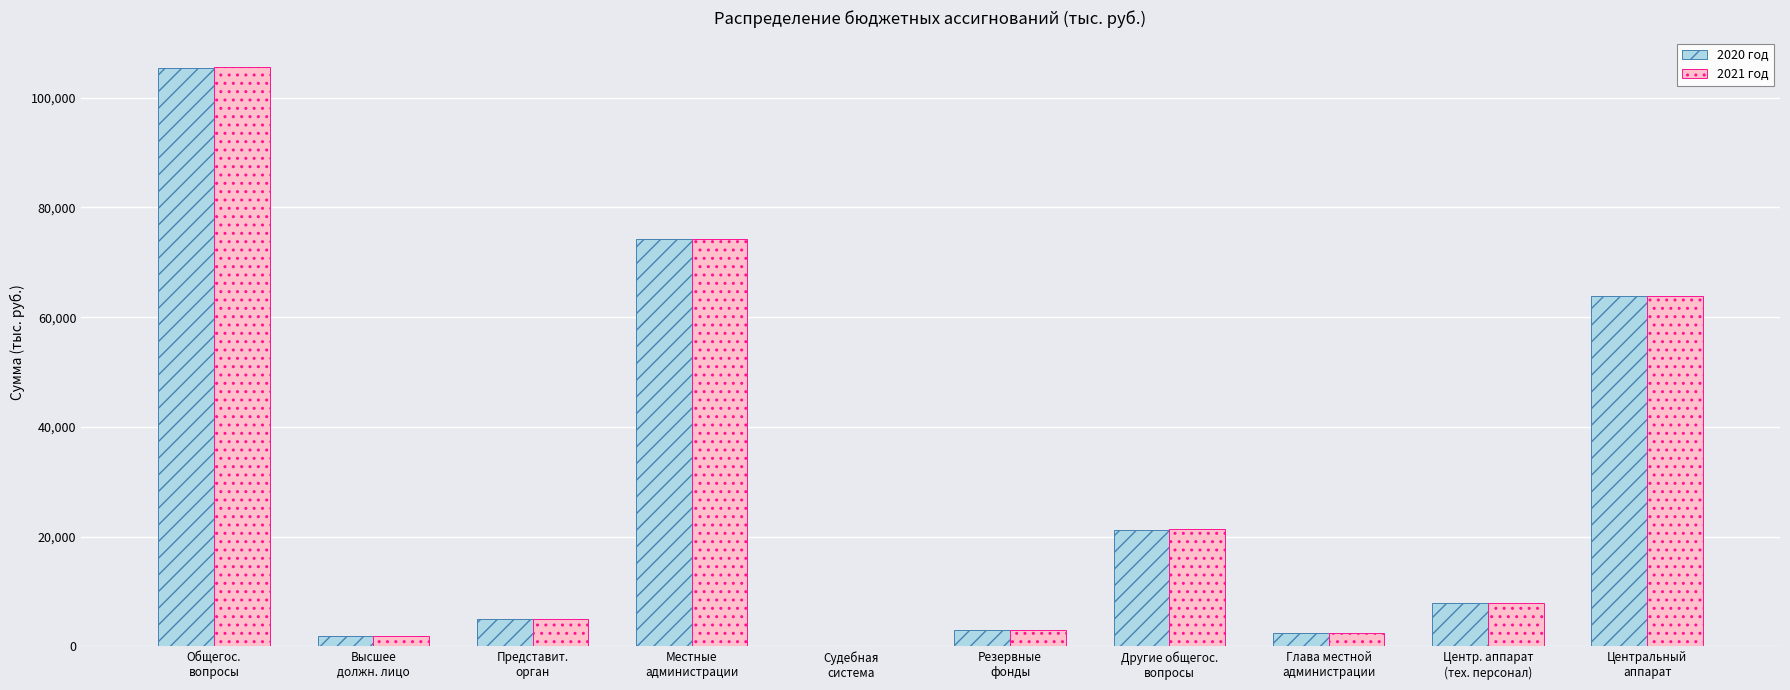

What is the difference between the 2020 год values at Центральный
аппарат and Представит.
орган?

58884.7